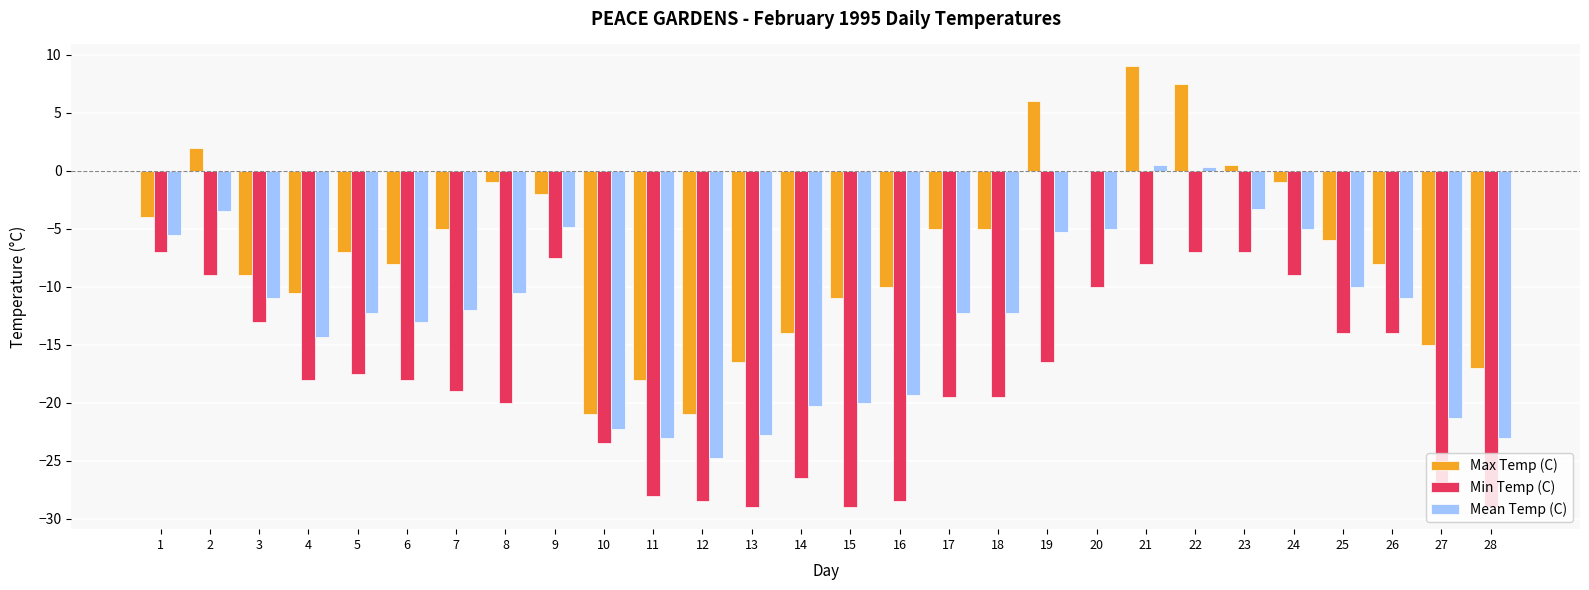

What is the greatest value displayed?

9.0